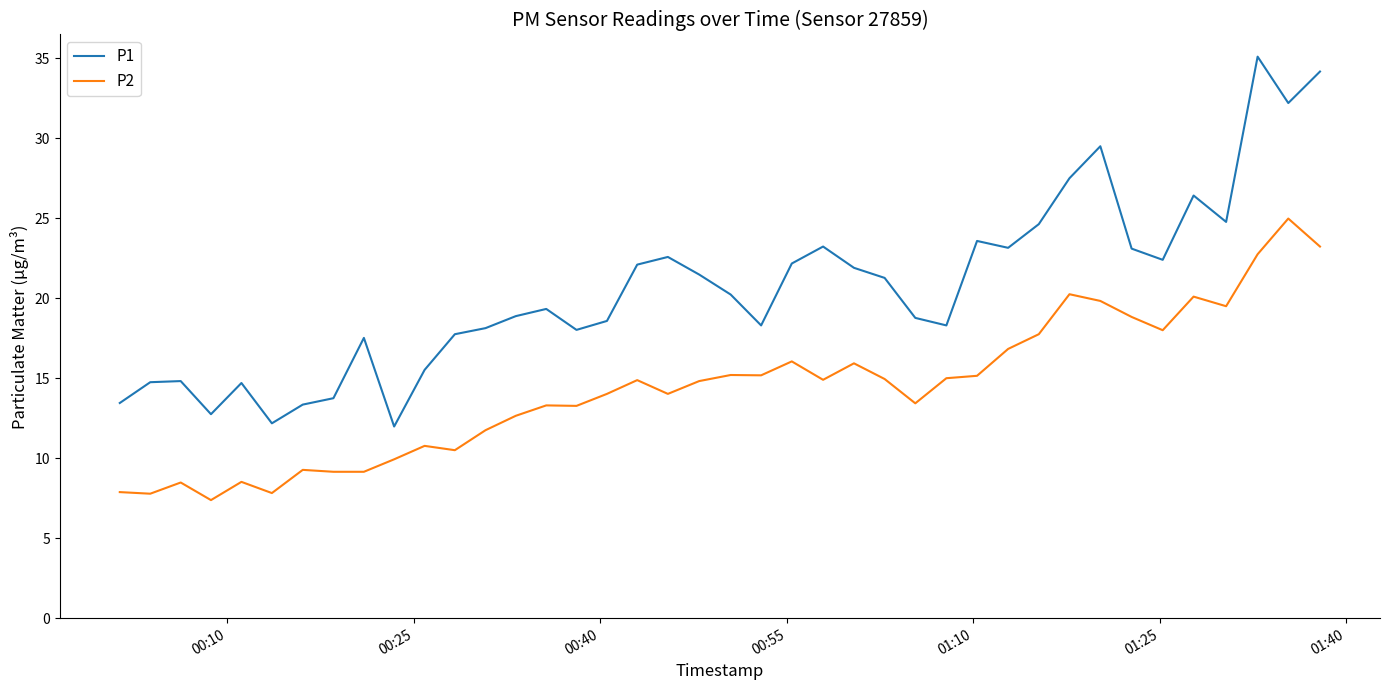

Rank the series by their average value, from lowest to highest.

P2, P1